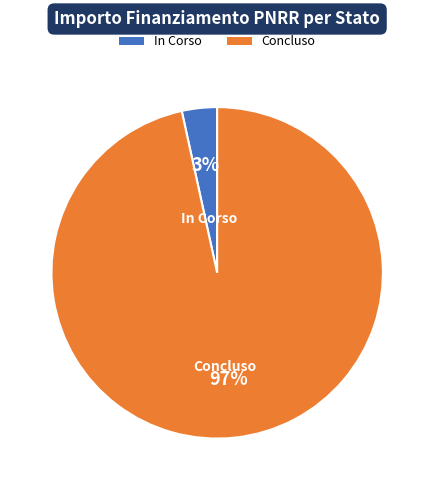

How many slices are in this pie chart?

2